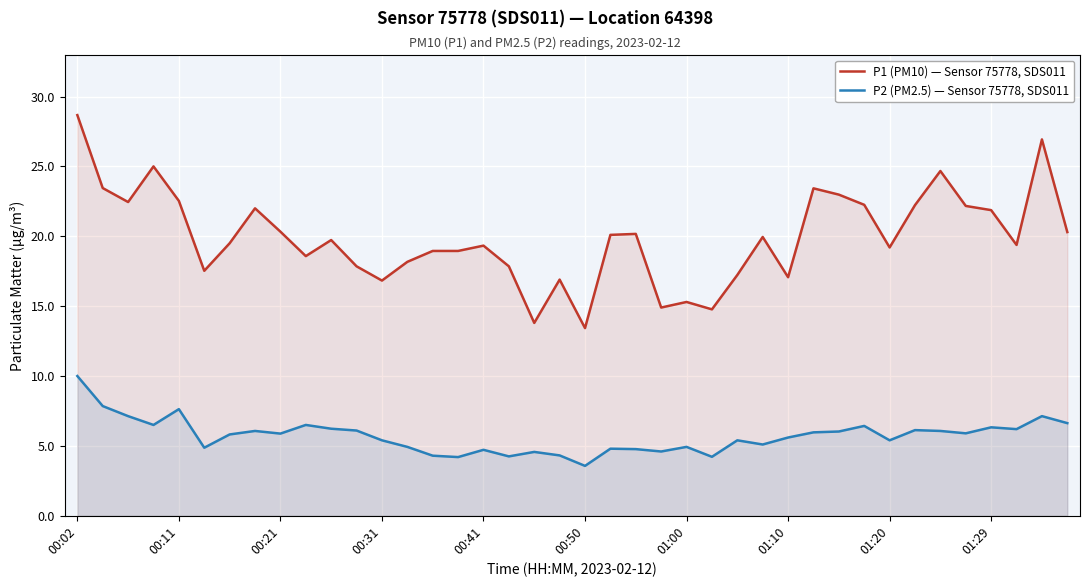

At which category is the sum across all series the highest?

00:02